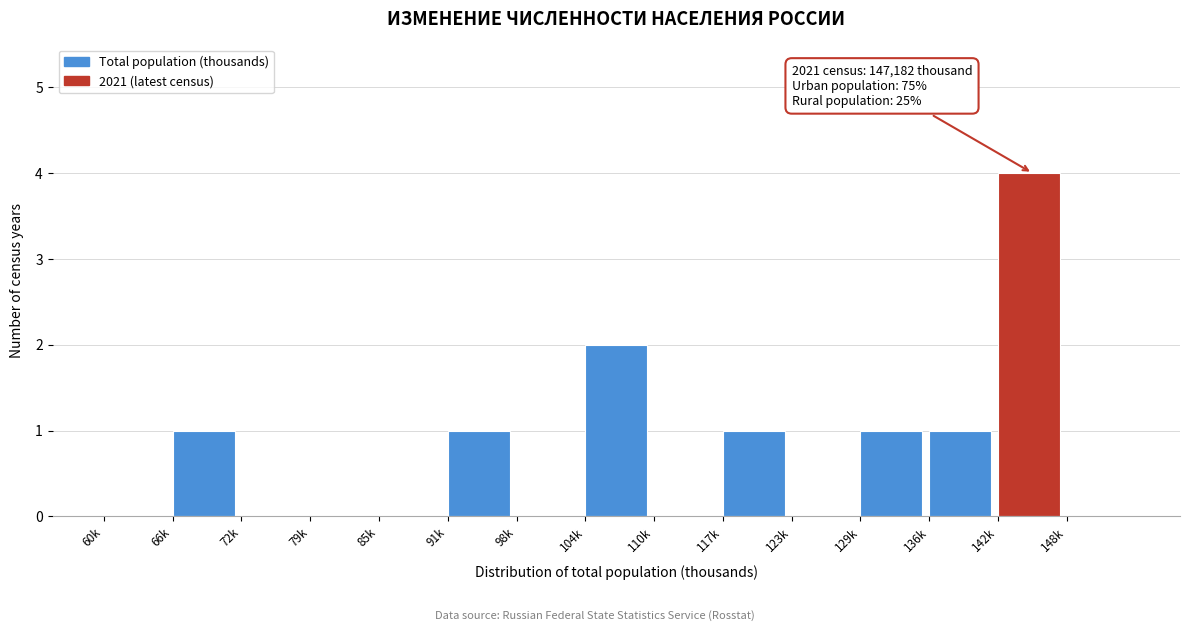

Reading right to left, list all the values displayed in this chart.

148k=0	142k=4	136k=1	129k=1	123k=0	117k=1	110k=0	104k=2	98k=0	91k=1	85k=0	79k=0	72k=0	66k=1	60k=0